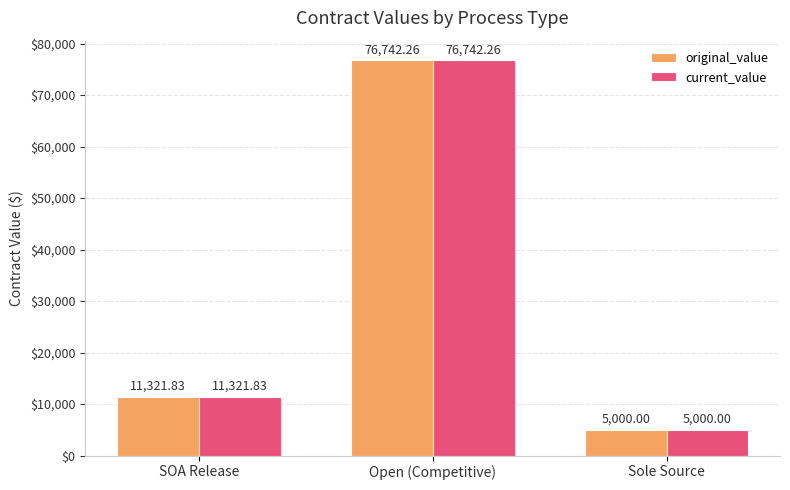

Rank the categories by original_value value from highest to lowest.

Open (Competitive), SOA Release, Sole Source